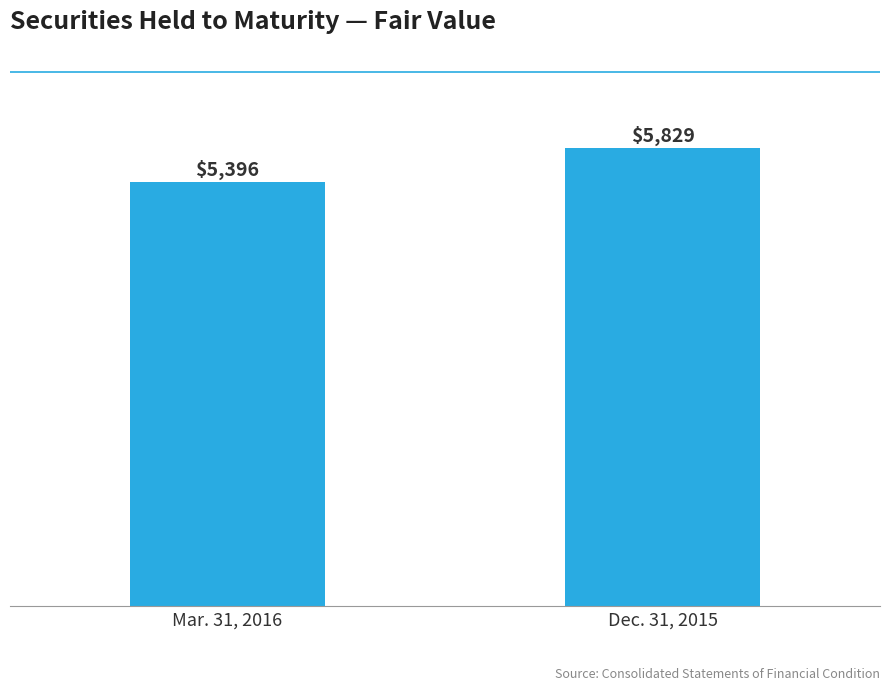

Between Mar. 31, 2016 and Dec. 31, 2015, which is larger?

Dec. 31, 2015